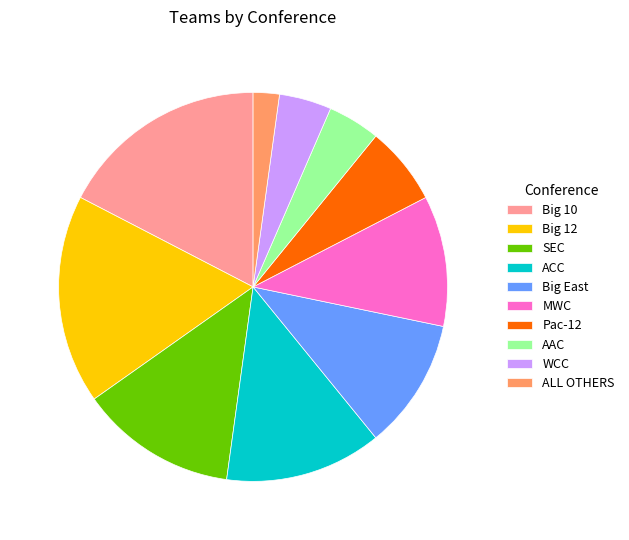

The Pac-12 slice represents 13% of the pie. True or false?

False